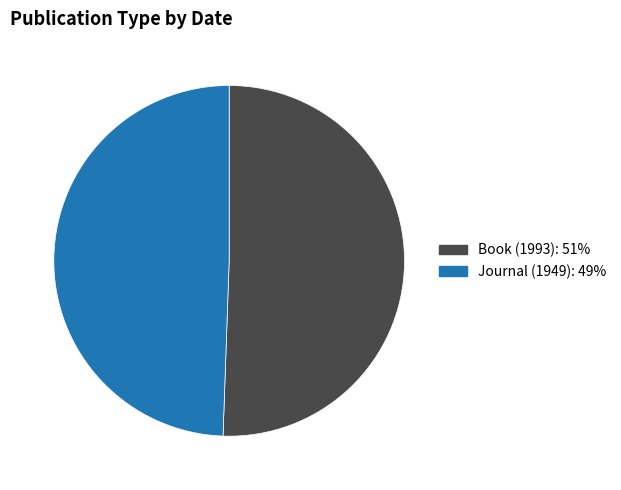

Combined, do Journal (1949) and Book (1993) account for over 50%?

Yes